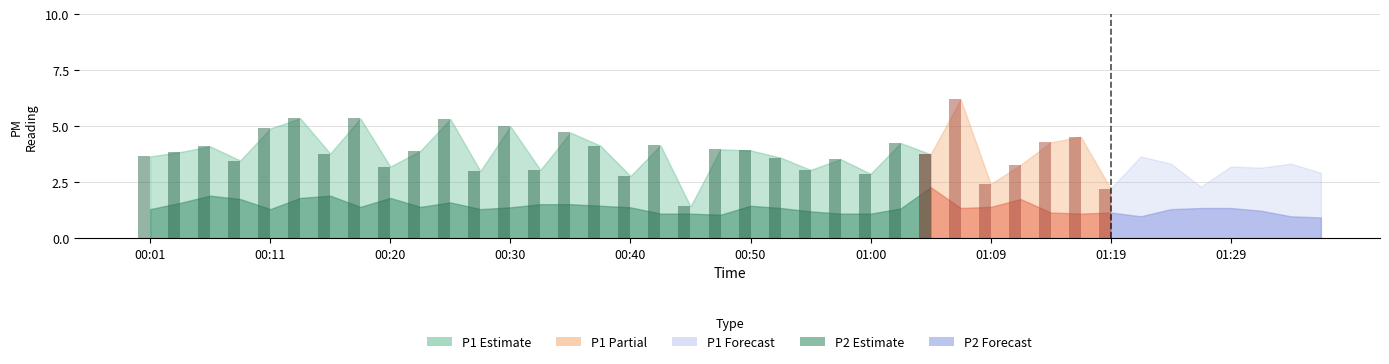

Reading left to right, list all the values displayed in this chart.

P1: 3.6	3.9	4.1	3.5	4.9	5.3	3.8	5.3	3.2	3.9	5.3	3.0	5.0	3.0	4.7	4.1	2.8	4.2	1.4	4.0	3.9	3.6	3.0	3.5	2.9	4.2	3.8	6.2	2.4	3.3	4.3	4.5	2.2	3.6	3.3	2.3	3.2	3.1	3.3	2.9
P2: 1.3	1.6	1.9	1.8	1.3	1.8	1.9	1.4	1.8	1.4	1.6	1.3	1.4	1.5	1.5	1.4	1.4	1.1	1.1	1.1	1.4	1.4	1.2	1.1	1.1	1.3	2.3	1.4	1.4	1.8	1.1	1.1	1.1	1.0	1.3	1.4	1.4	1.2	1.0	0.9